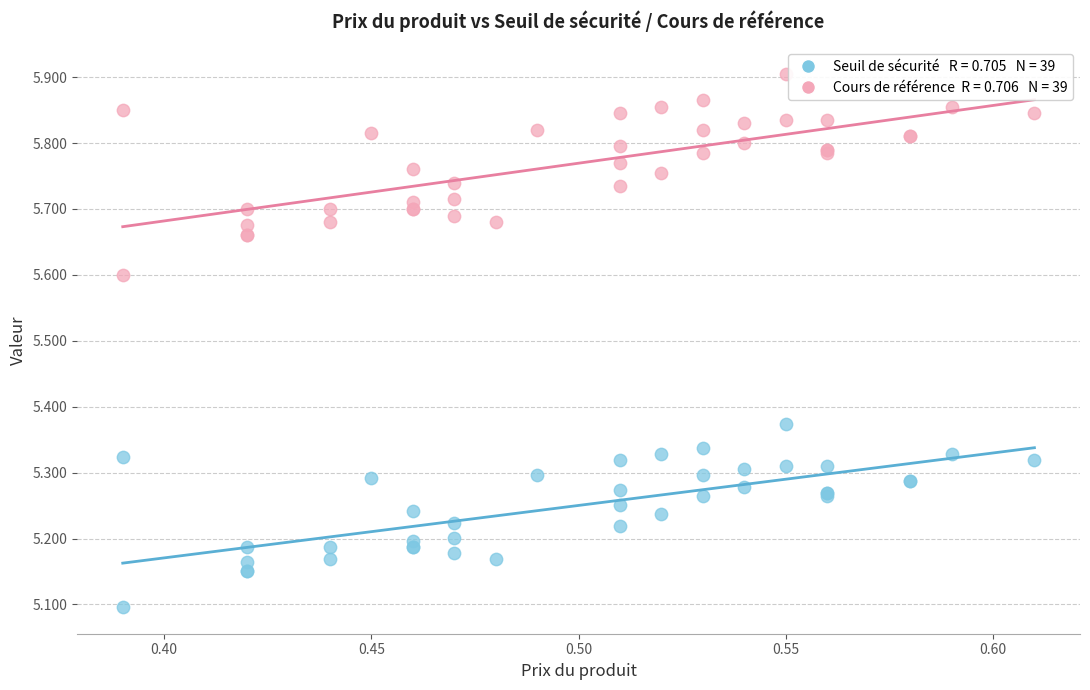

Across all series, what Y value is closest to 5?

5.1